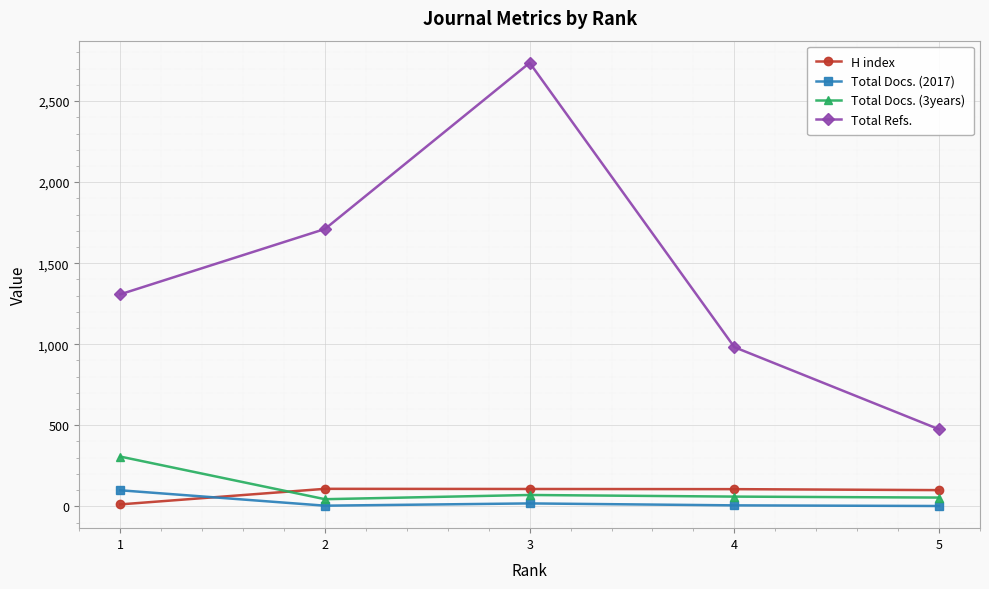

How many distinct data groups are displayed?

4